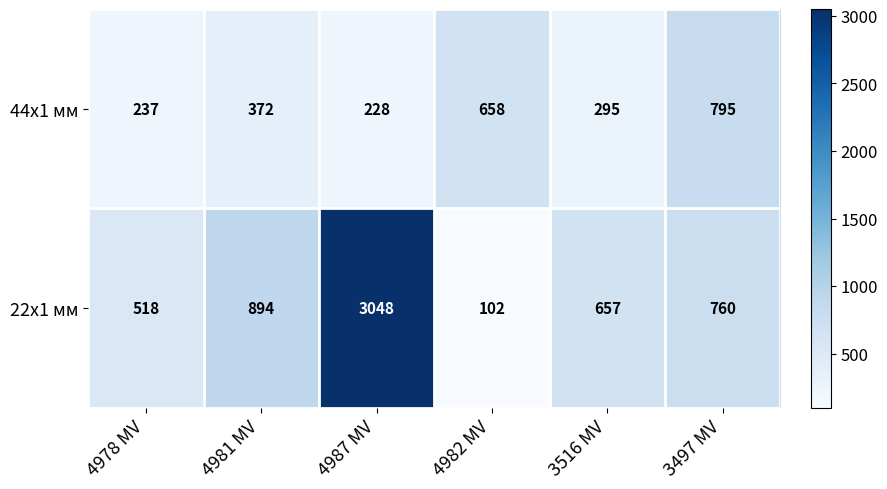

How many data points does each series have?

6